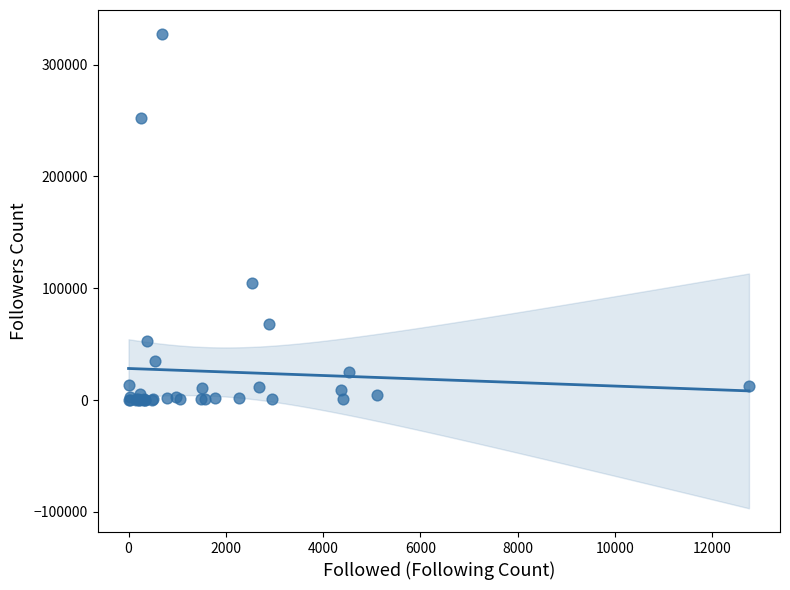

What Y value in the scatter plot is closest to 163826?

104480